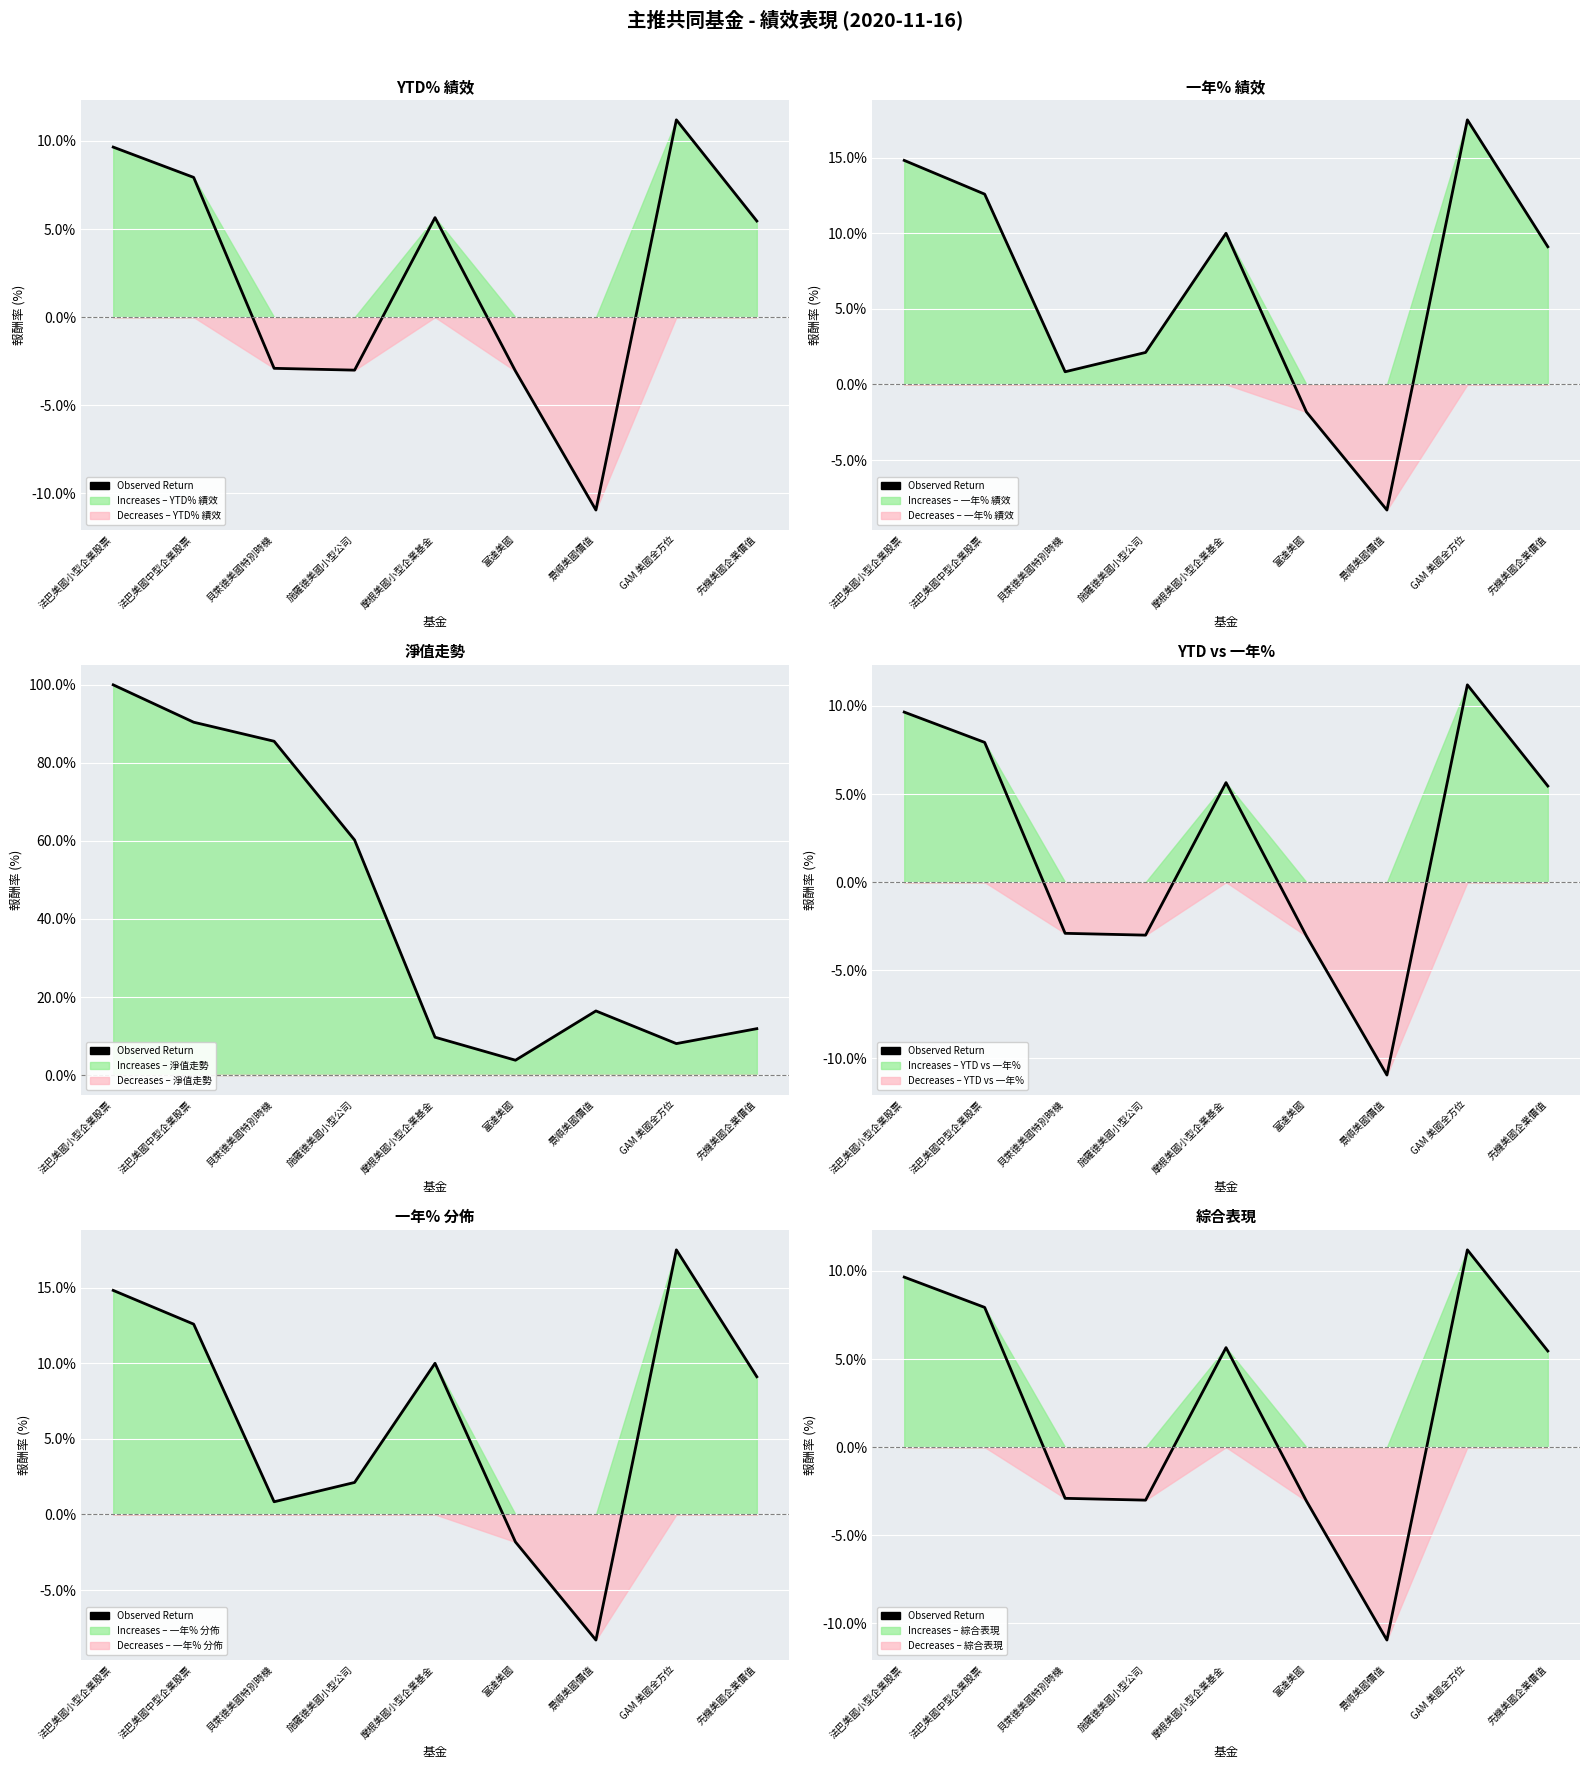

What is the value of the 1st point from the left?

9.6